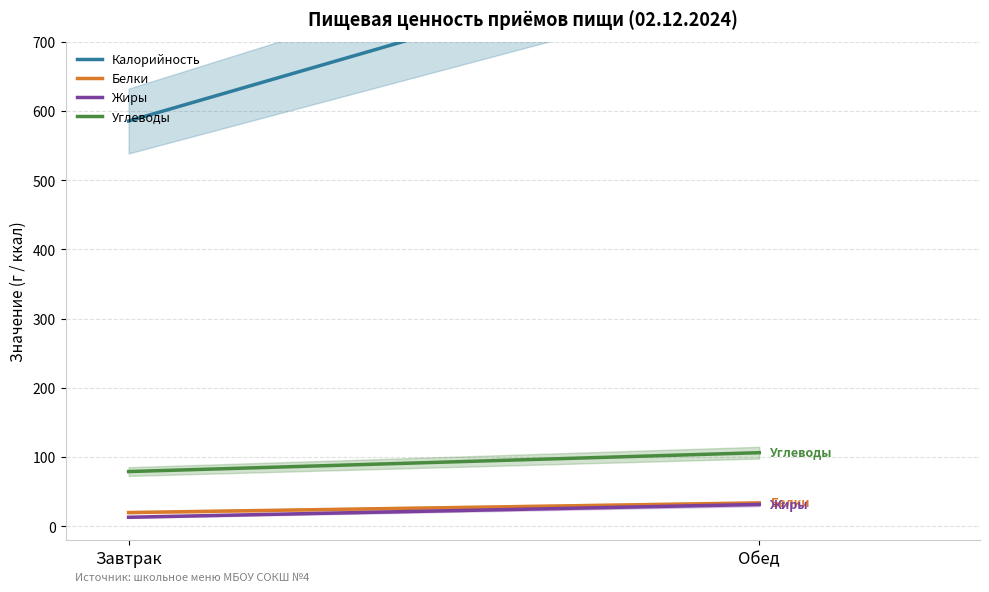

What is the sum of all Жиры values?

4462.0